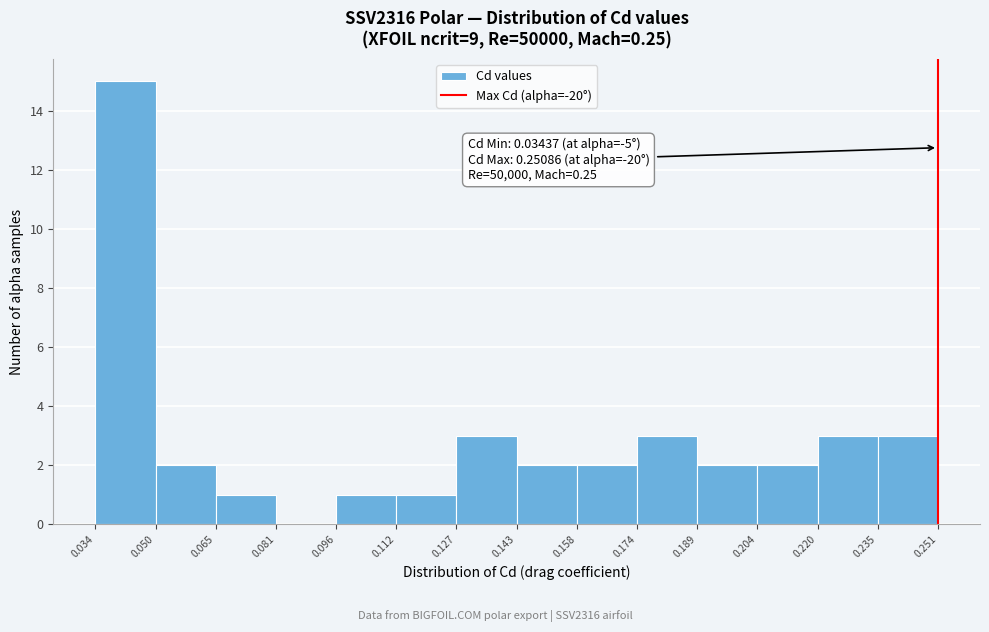

Over which range of the x-axis is the bar tallest?

0.034 to 0.050